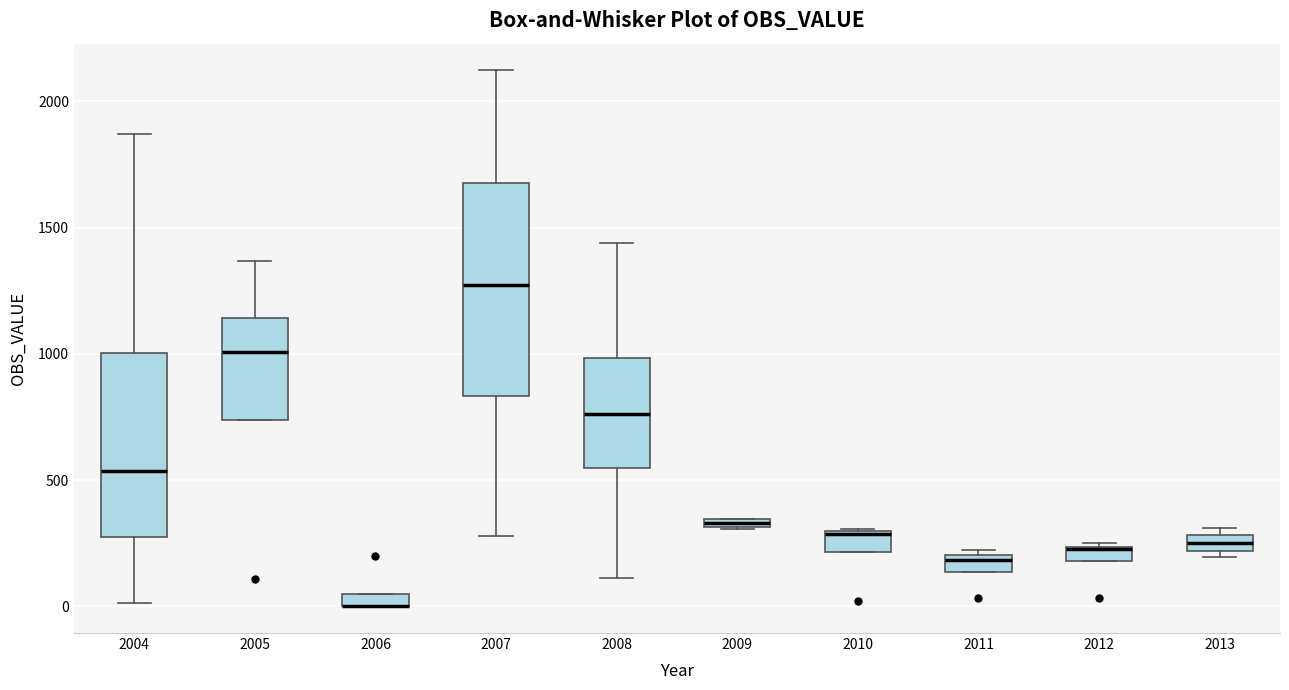

Where does the median line of the box at x = 2005 sit on the y-axis? The values are not printed on the chart, so give them approximately, as read against the axis.

1000